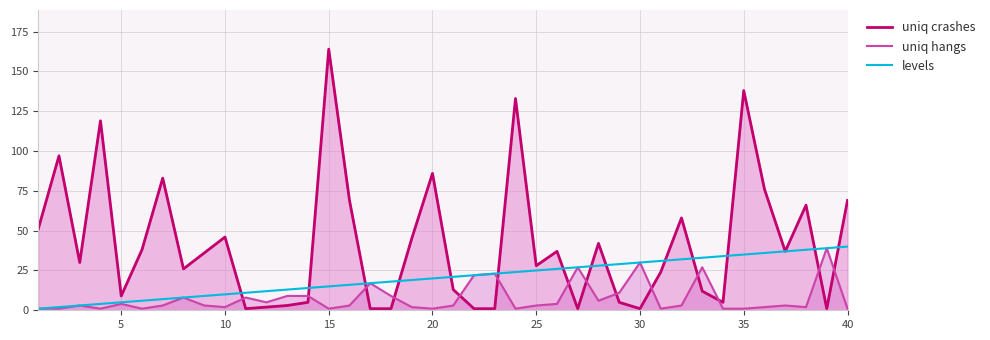

Which series has the largest range (max minus min)?

uniq crashes